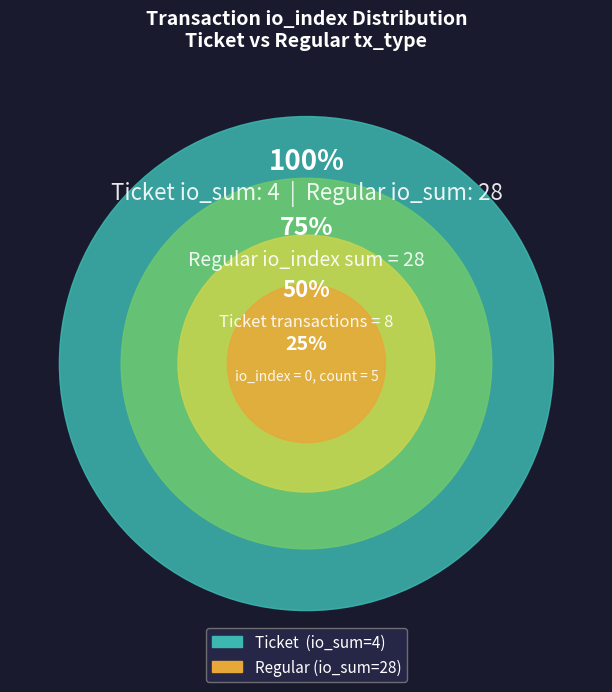

Is there a majority slice in this chart?

No